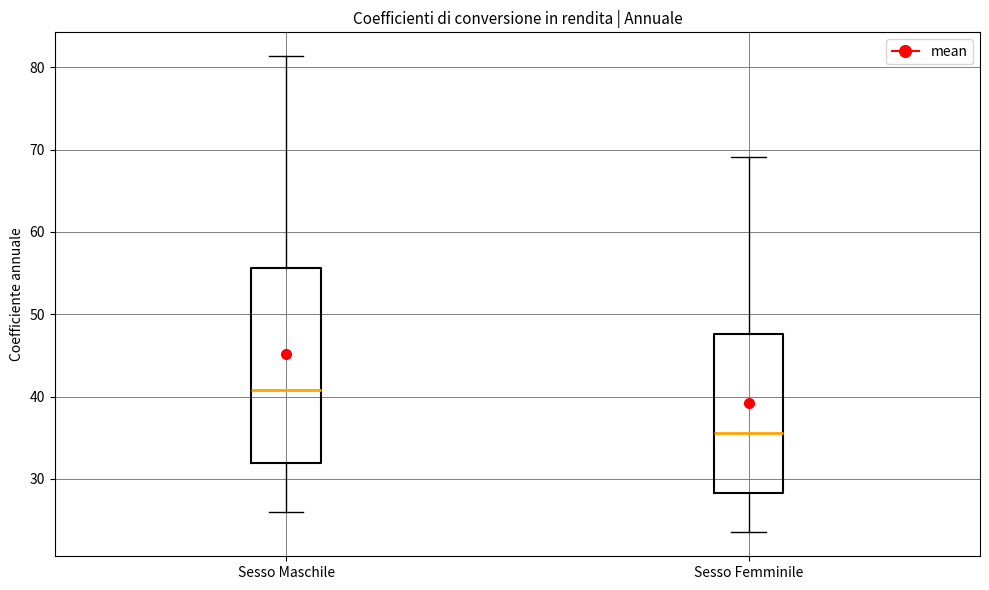

Comparing the boxes themselves (not the whiskers), which one is the tallest?

Sesso Maschile